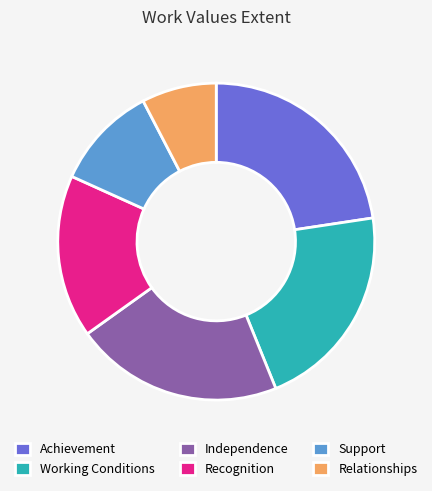

The Achievement slice represents 23% of the pie. True or false?

True